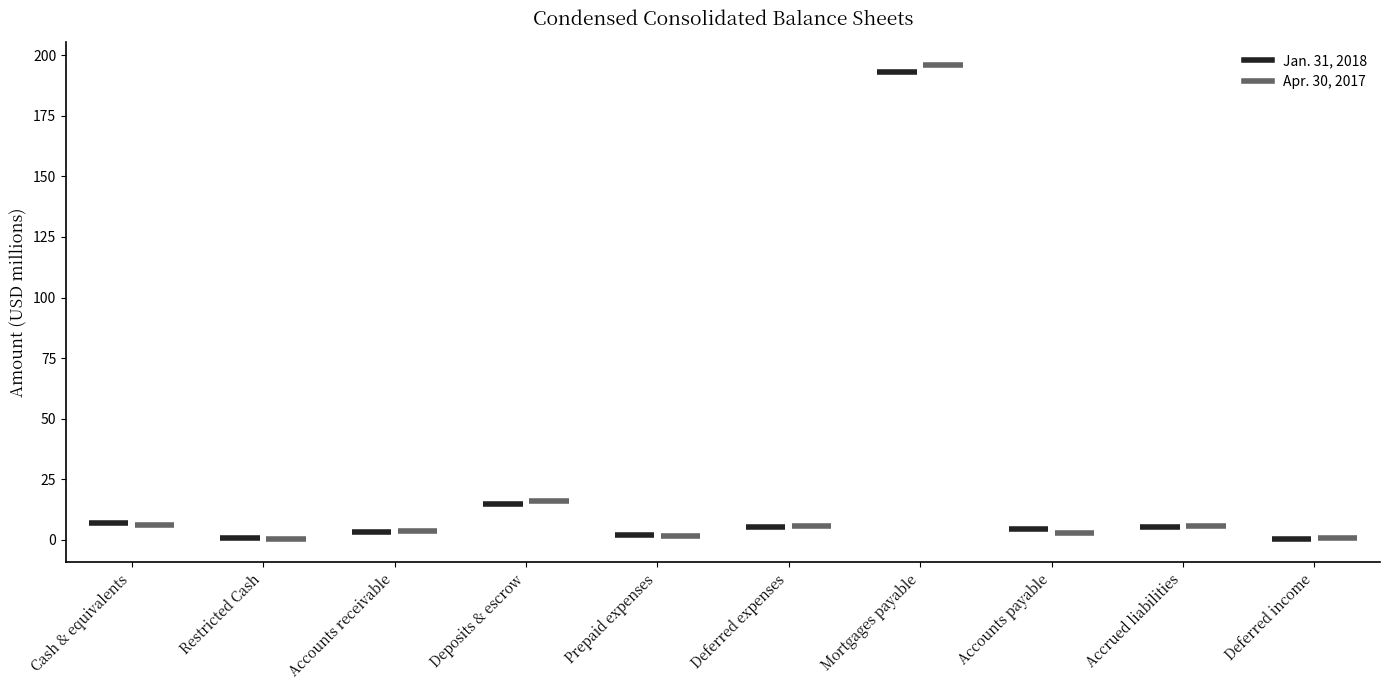

Which has a higher value, Cash & equivalents or Deferred expenses?

Cash & equivalents